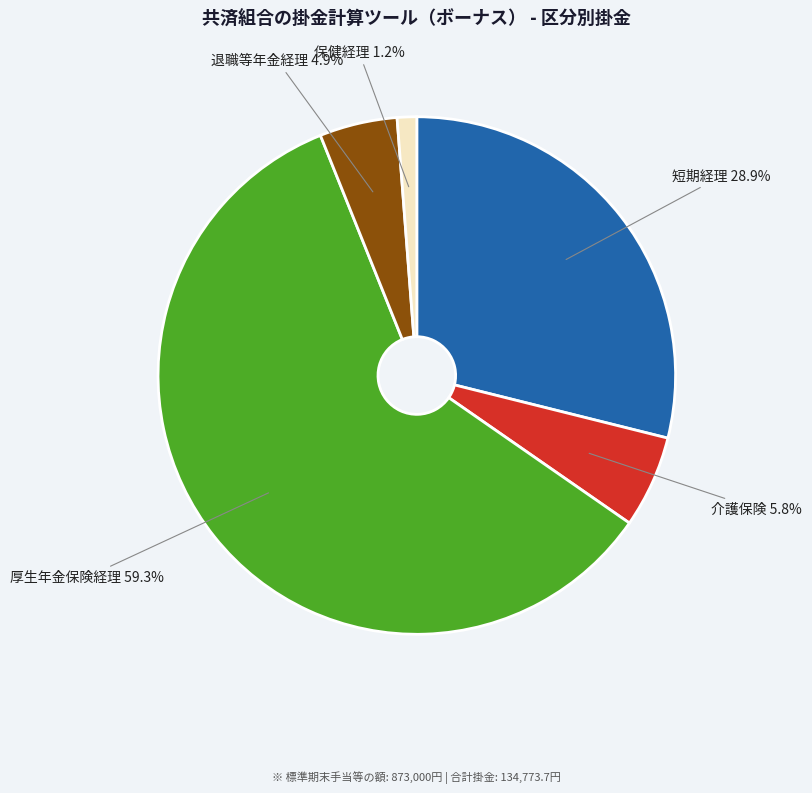

What is the largest slice in the pie chart?

厚生年金保険経理